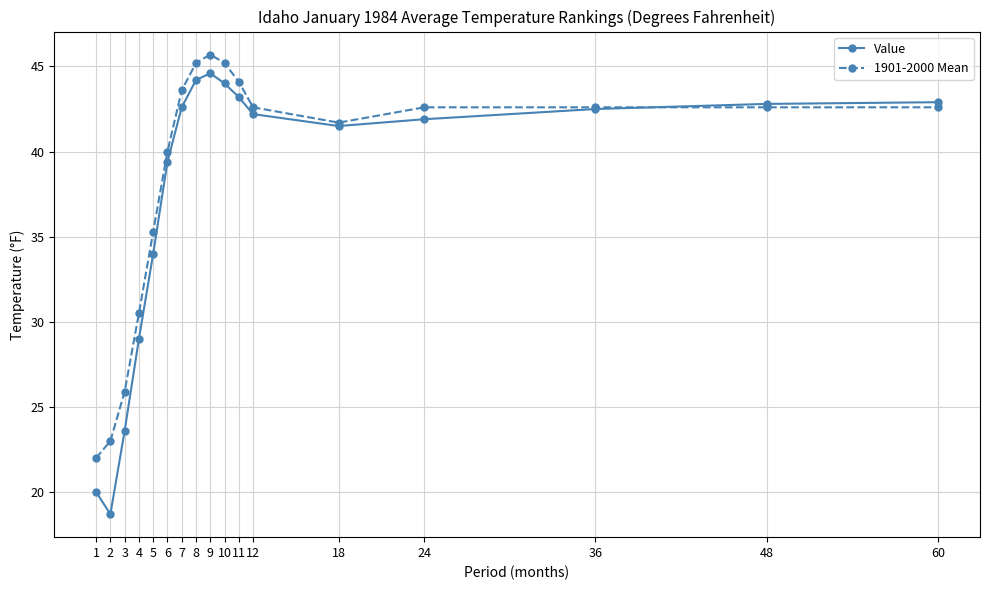

True or false: Value has a value of 29.0 at 4.

True